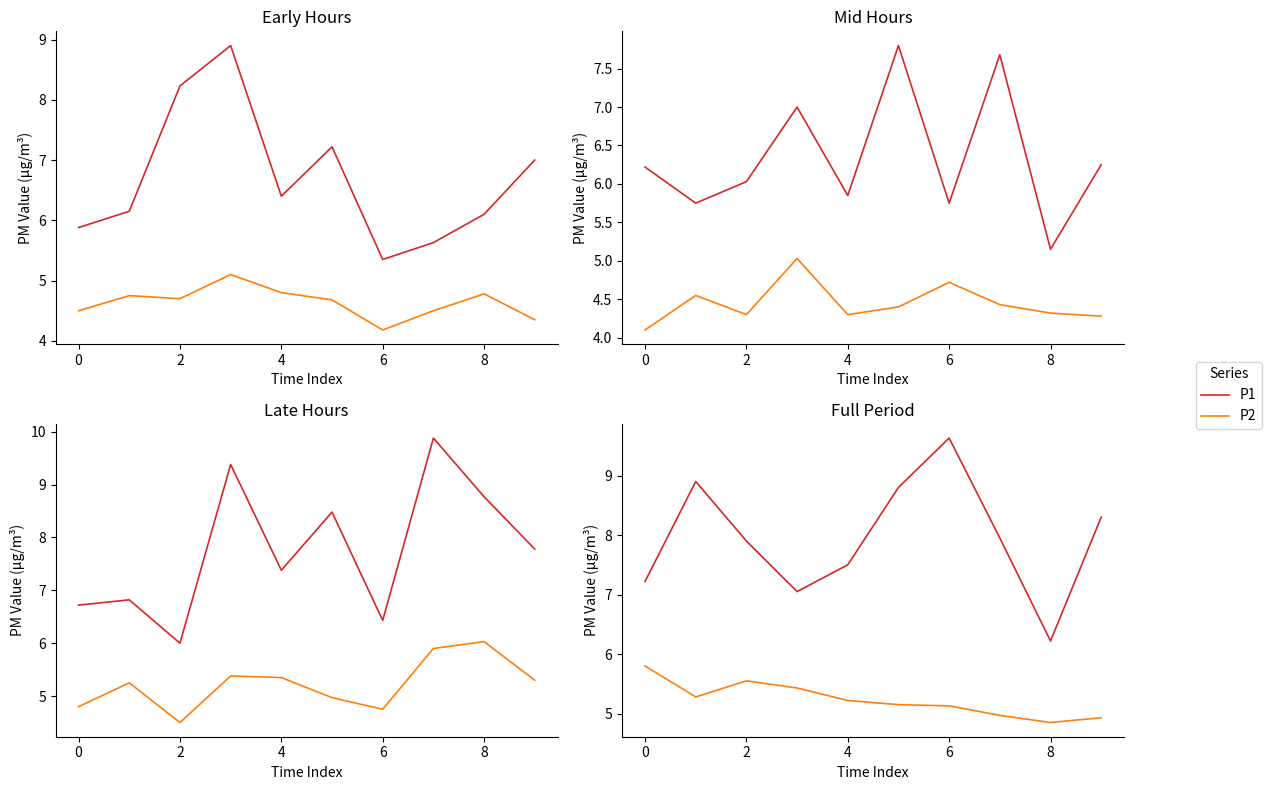

True or false: P1 and P2 cross at least once.

False